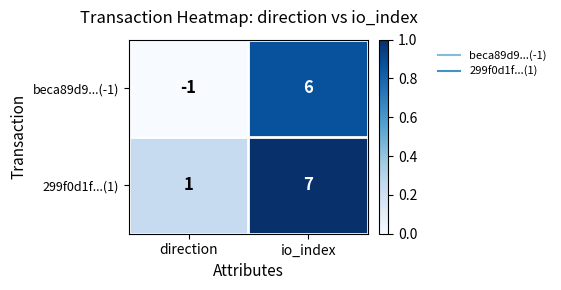

Reading left to right, extract all data points from this chart.

beca89d9...(-1): -1	6
299f0d1f...(1): 1	7